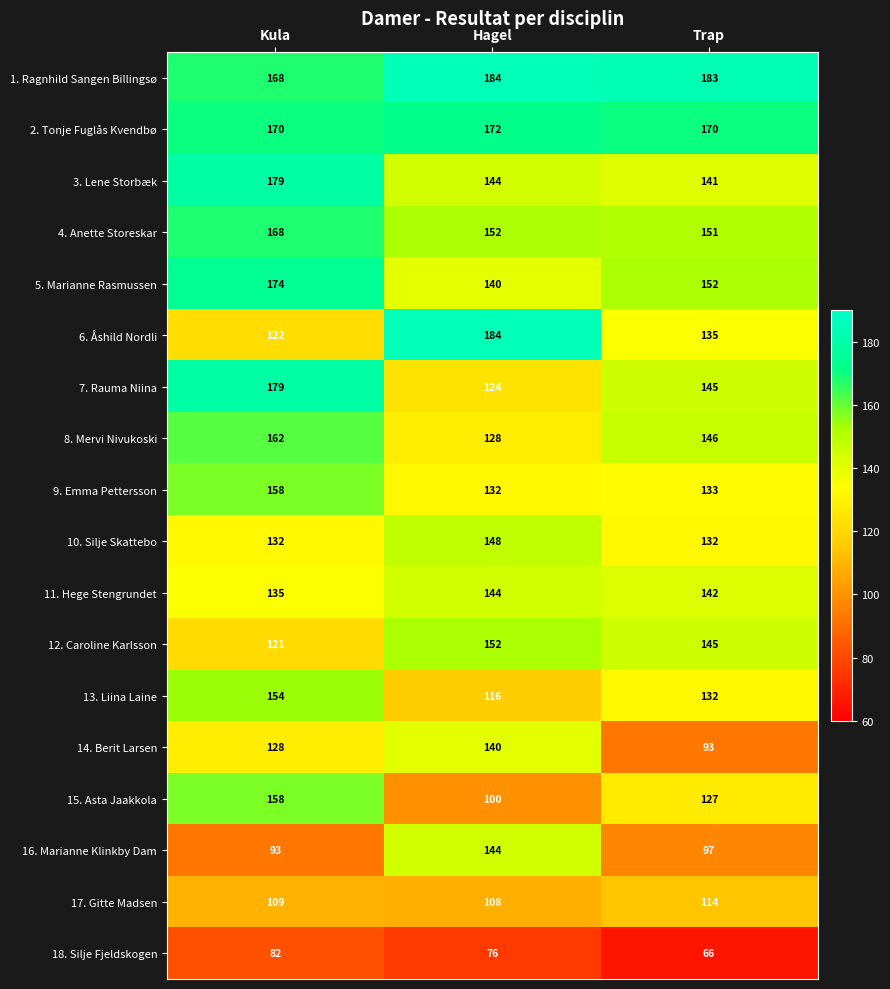

The value of 6. Åshild Nordli at Hagel is 77. True or false?

False